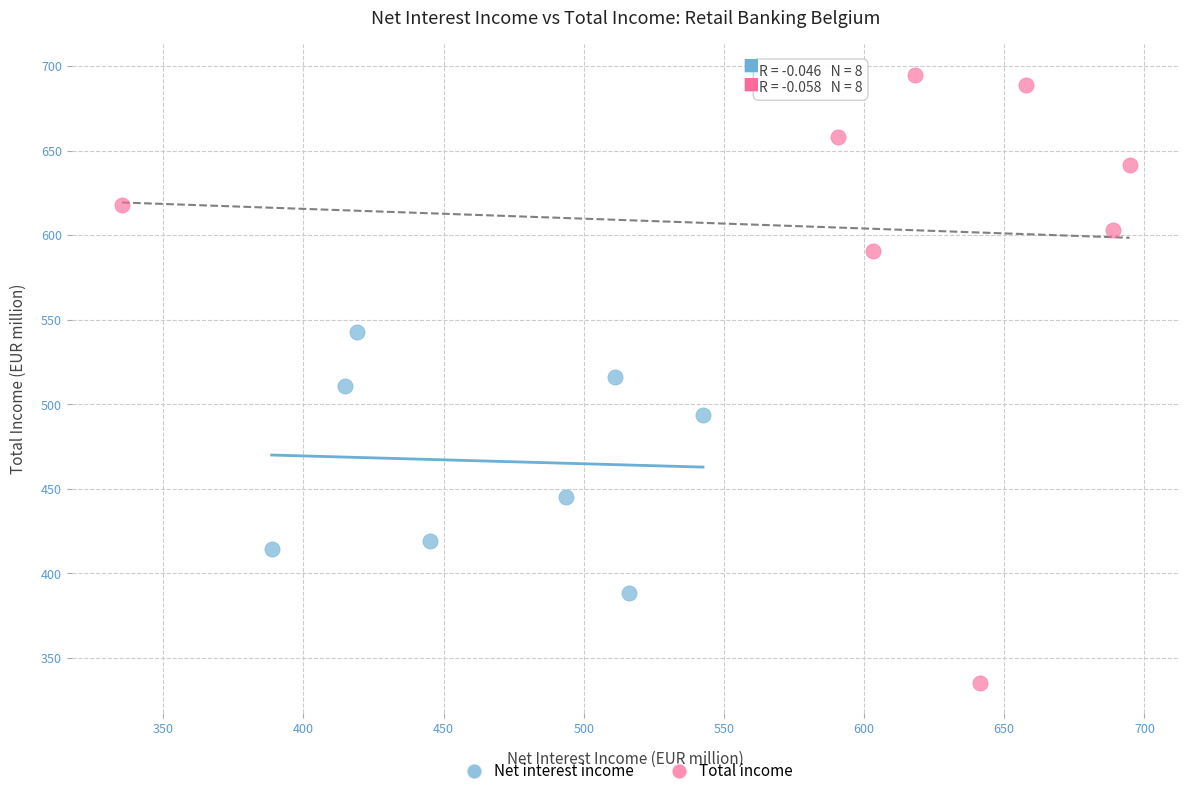

Which series reaches the maximum Y coordinate?

Total income